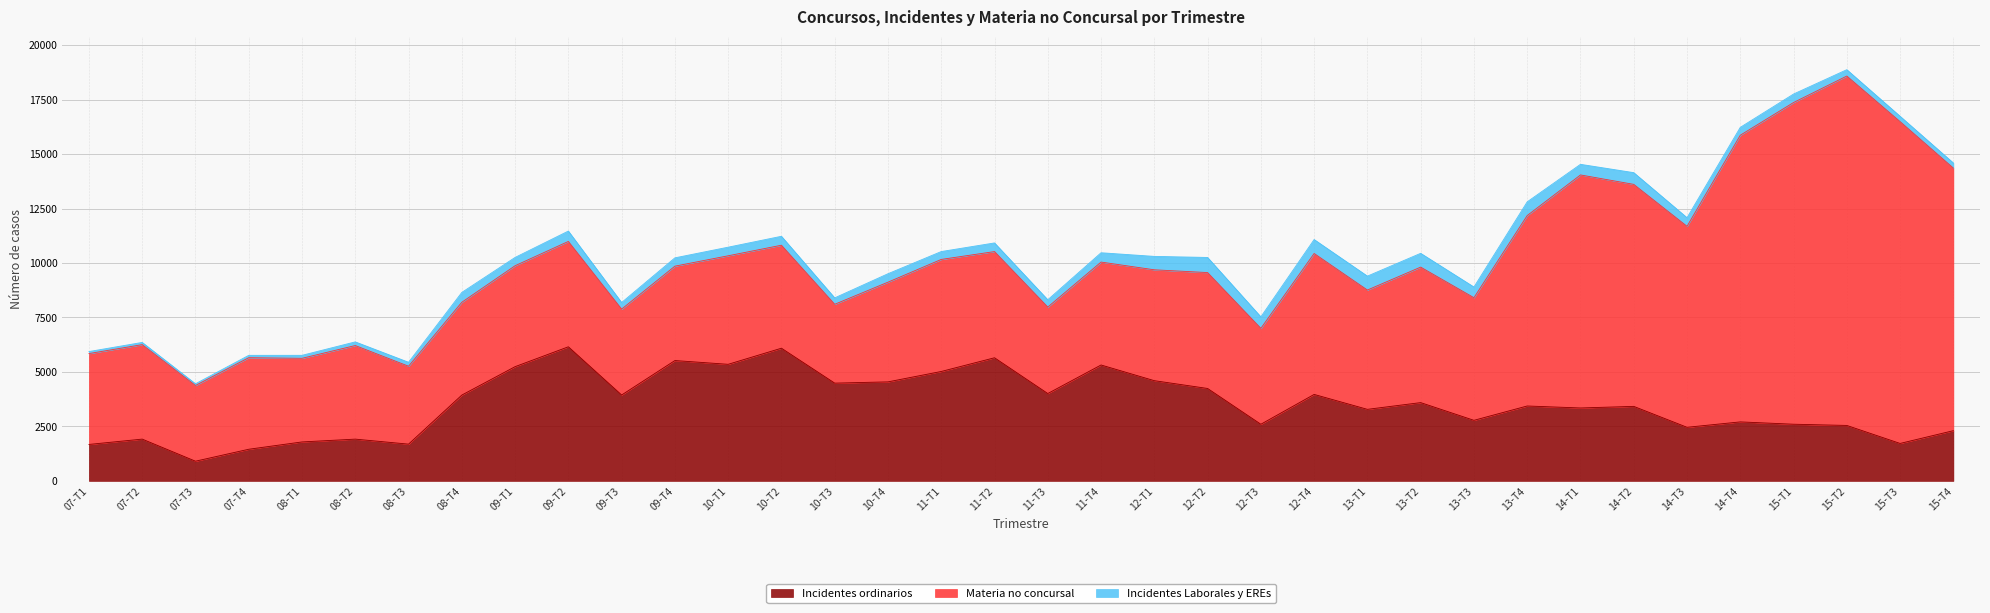

Is the value of Materia no concursal at 13-T2 greater than the value of Incidentes ordinarios at 10-T4?

Yes